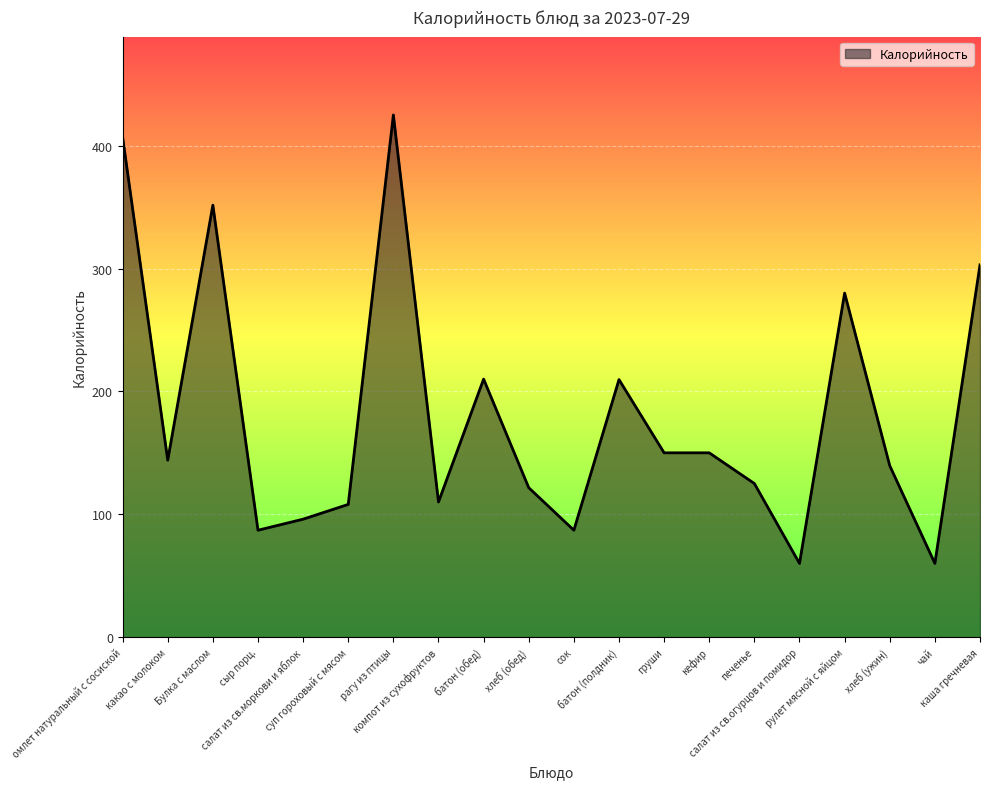

What position from the right is сыр порц.?

17